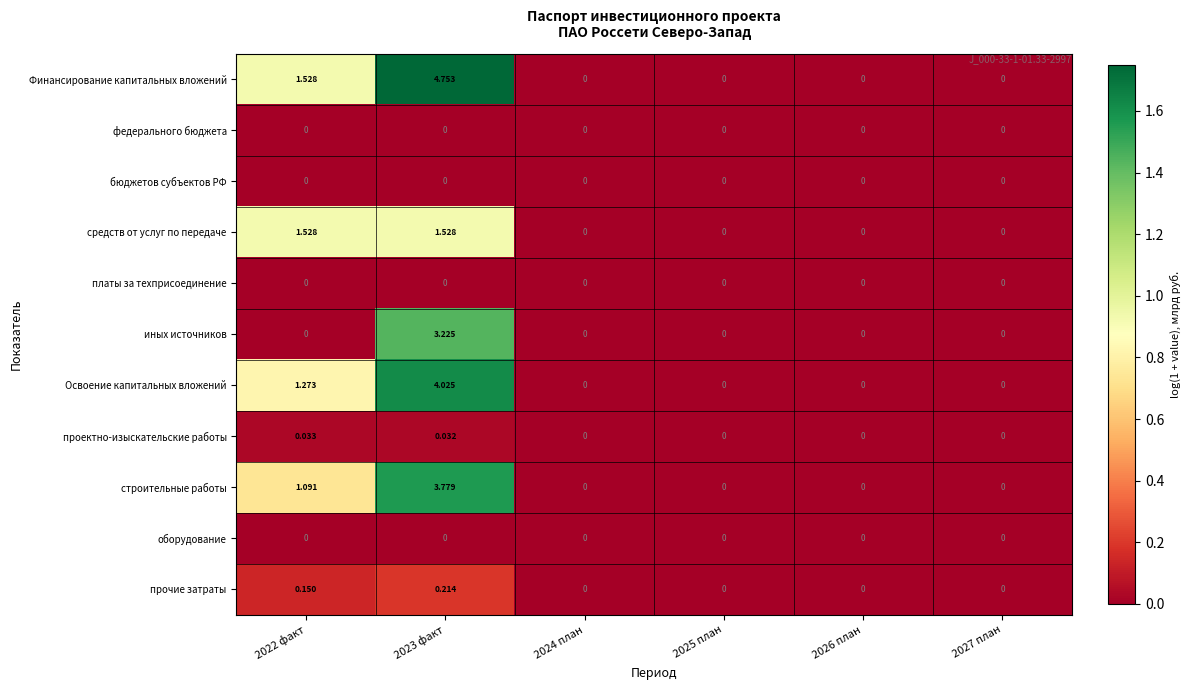

At which category is the sum across all series the highest?

2023 факт